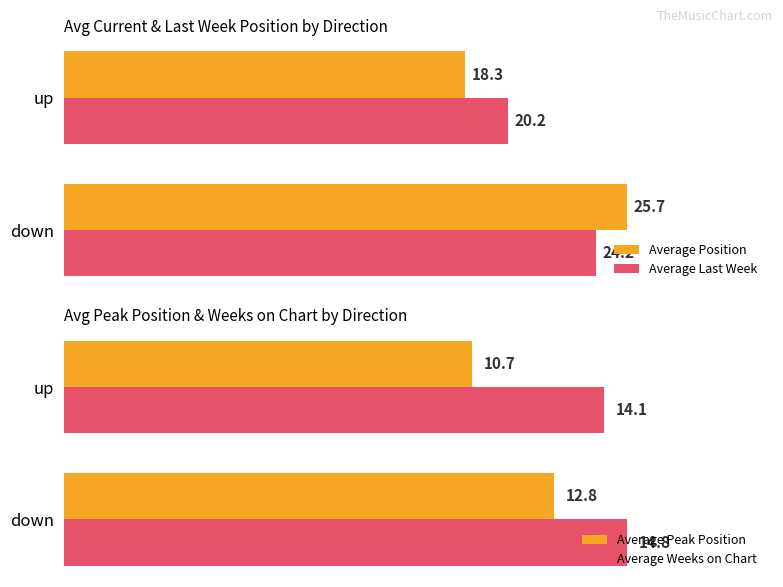

Which series has the widest spread of values?

Average Position